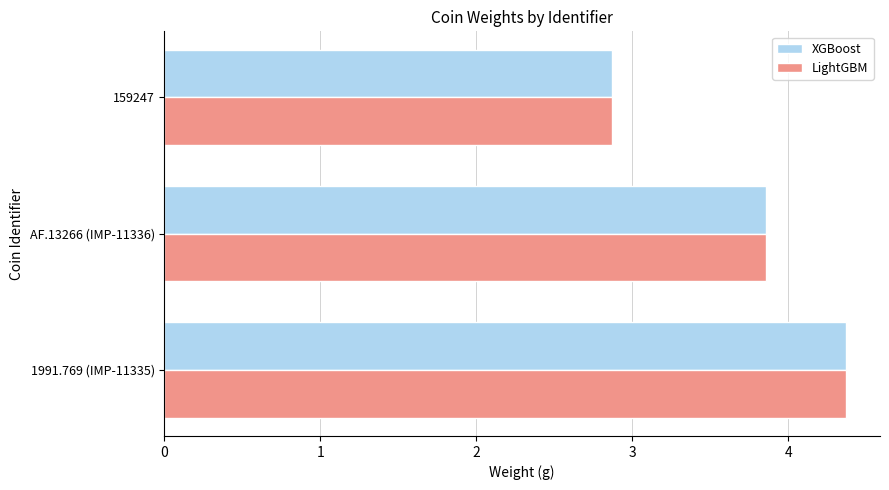

What is the difference between the maximum and minimum values in the LightGBM series?

1.5